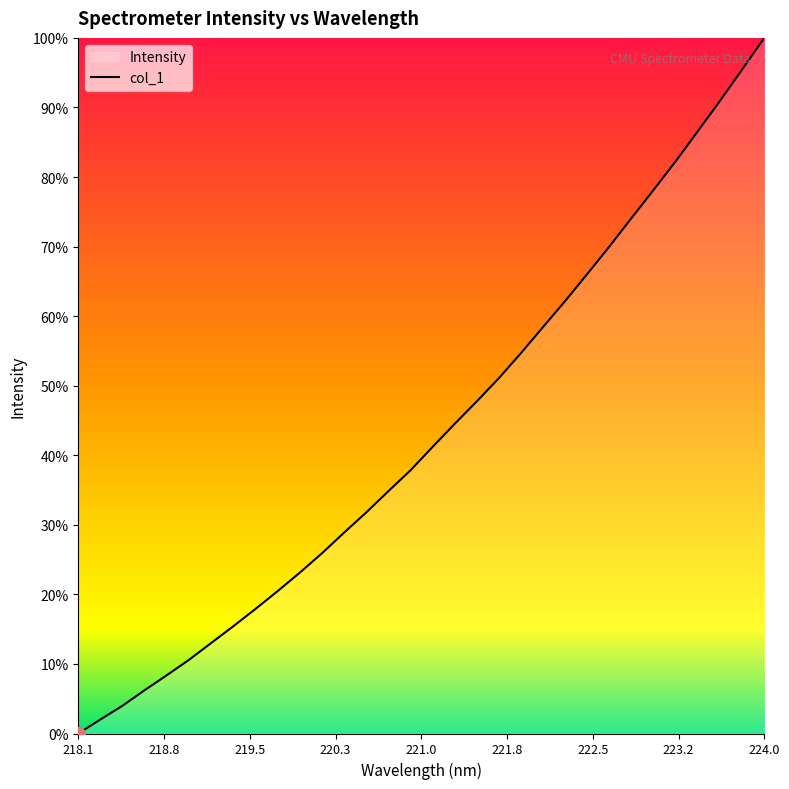

What position from the left is 221.8?

6